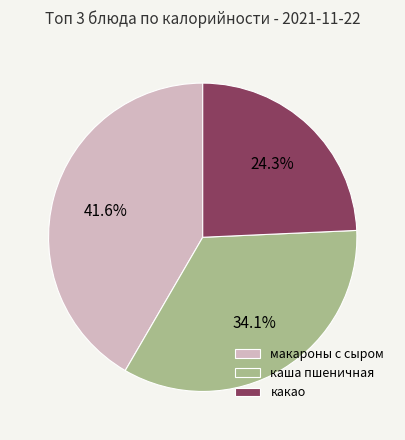

Rank the categories by value from highest to lowest.

макароны с сыром, каша пшеничная, какао